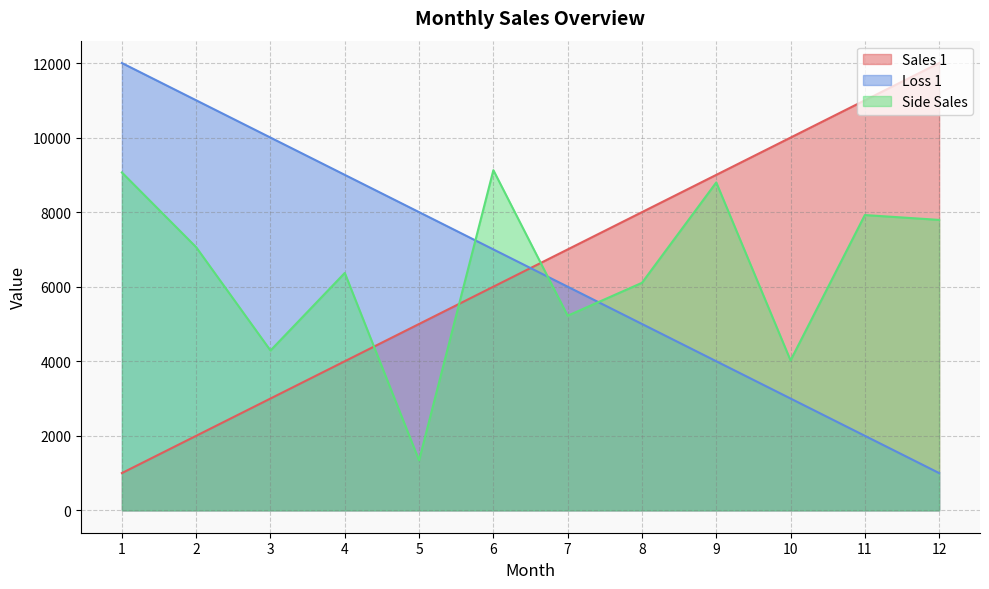

True or false: Loss 1 has more than 2 points higher than both neighbors.

False